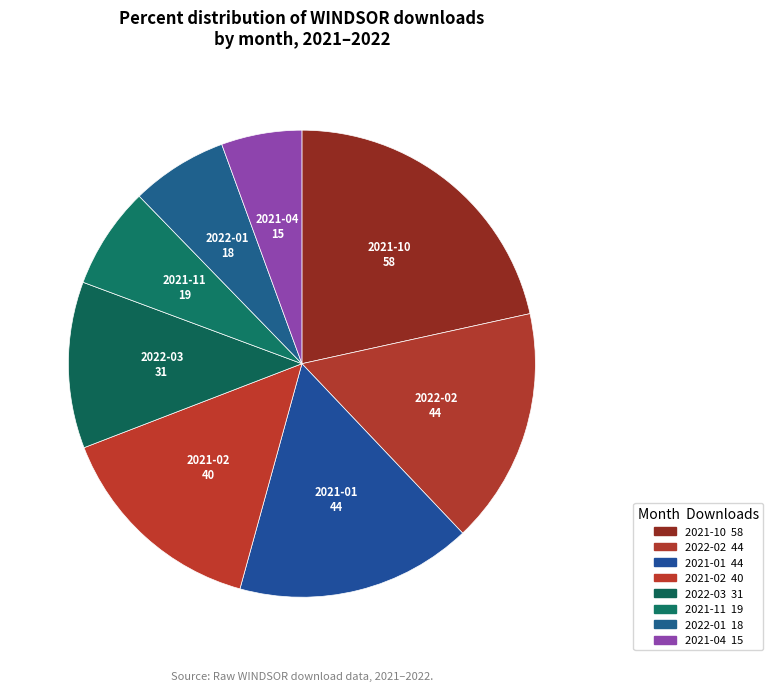

Does 2021-02 40 account for over 50% of the chart?

No